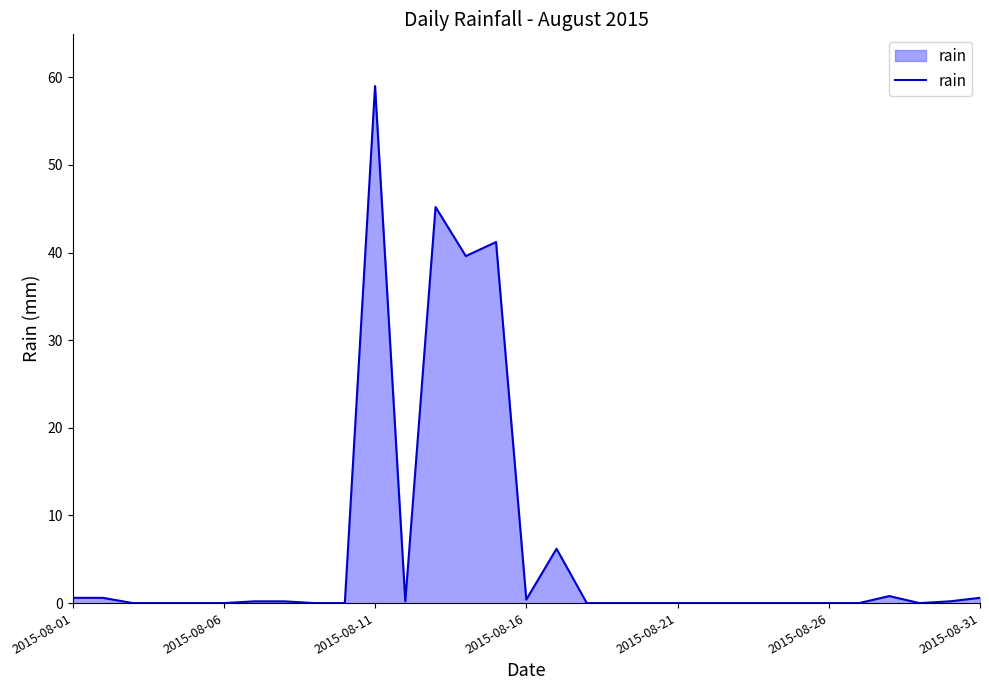

What is the greatest value displayed?

59.0